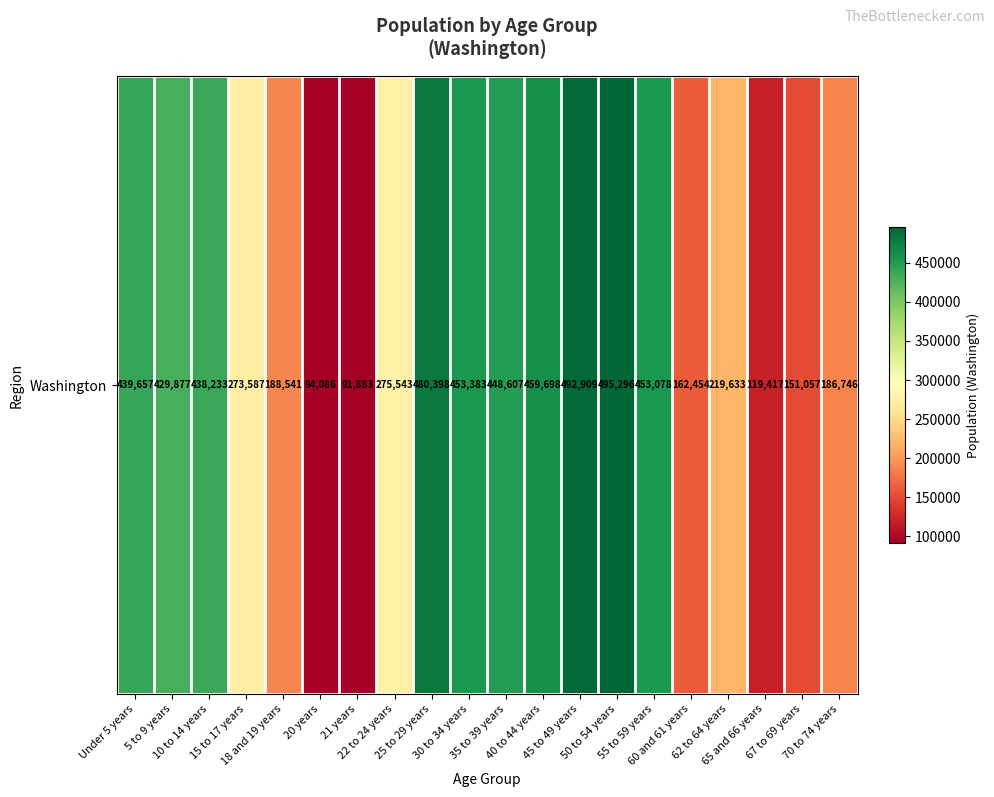

The chart shows a value of 188541 at 18 and 19 years. True or false?

True